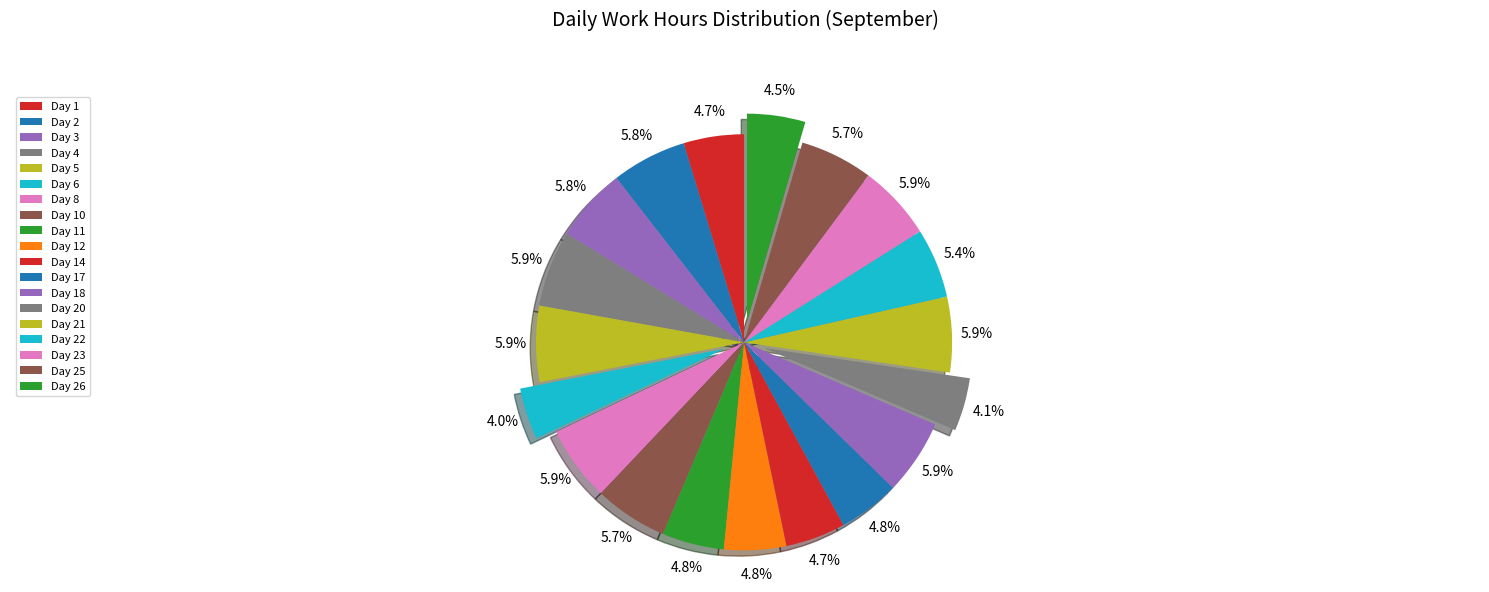

How many segments does this pie chart have?

19